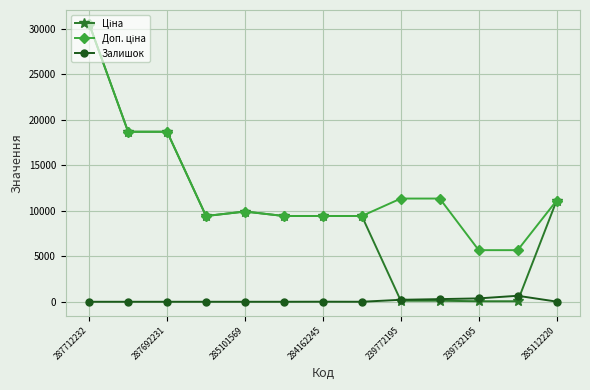

At how many categories does at least one series exceed 10603?

6